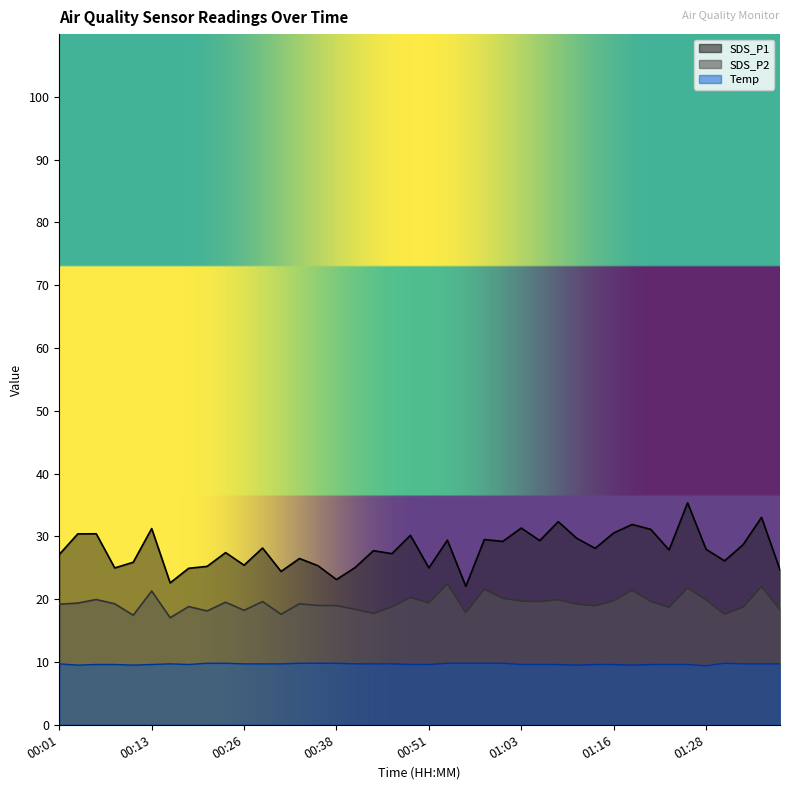

Between 00:58 and 00:21, which is larger?

00:58